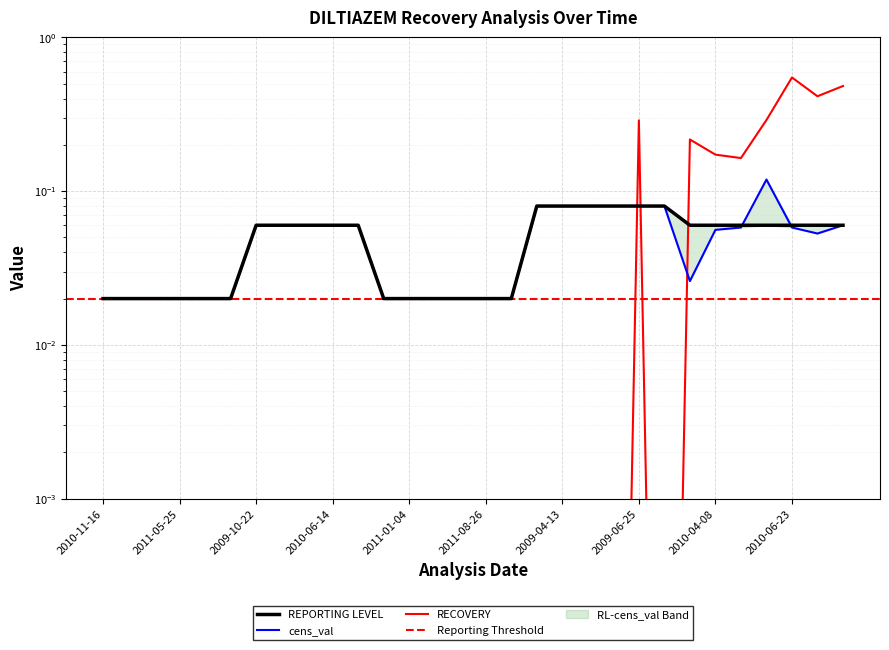

Between 2010-04-28 and 2009-05-28, which series saw the biggest shift?

REPORTING LEVEL